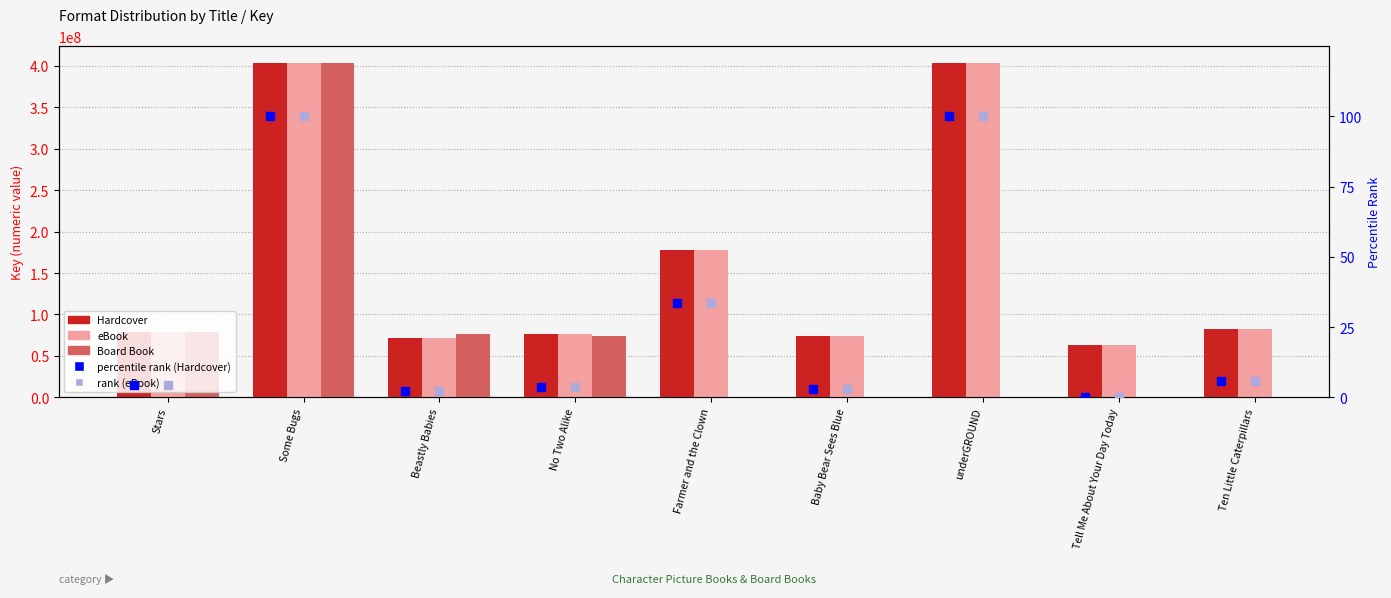

Which series contains the lowest Y value?

percentile rank within the sample